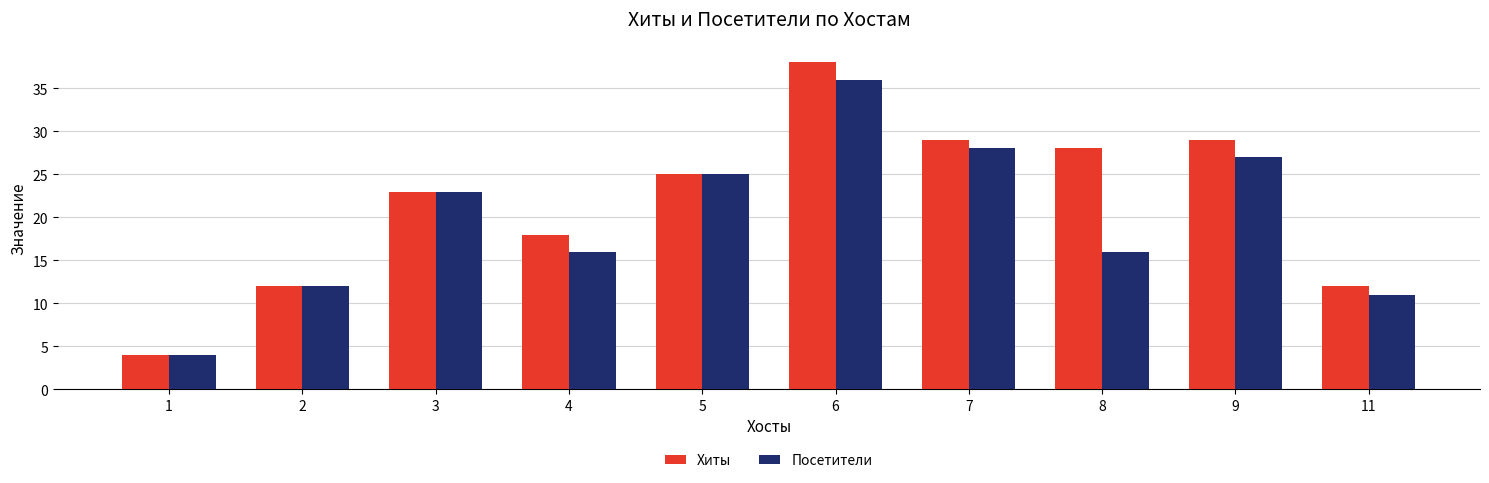

What are all the series names shown in the legend?

Хиты, Посетители